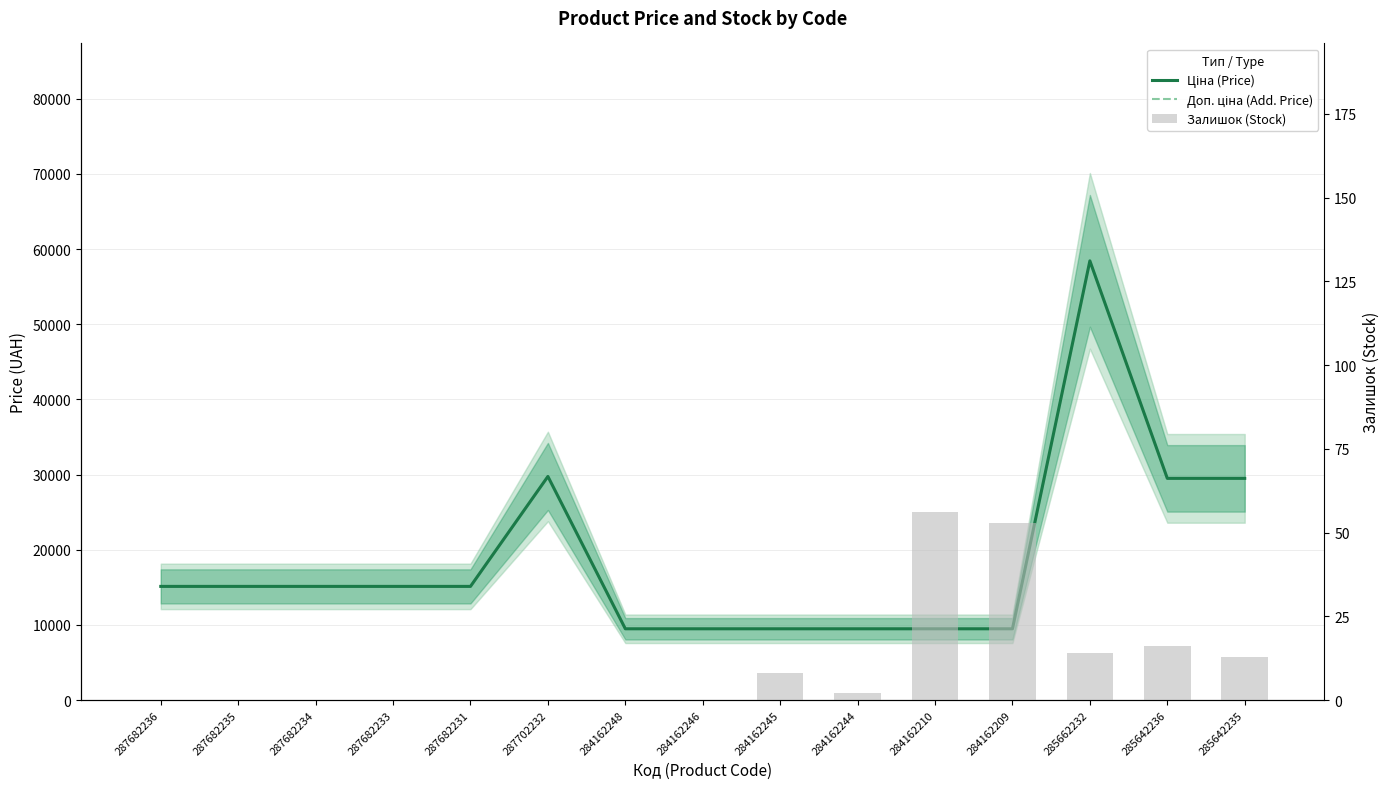

Which series has the largest total across all categories?

Ціна (Price)